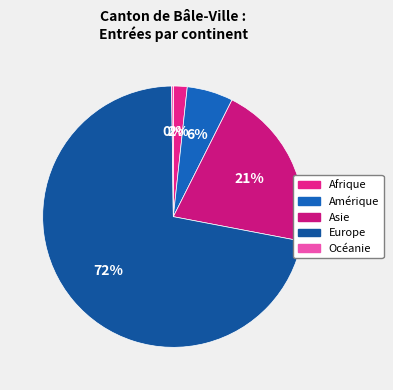

Which has a higher value, Europe or Océanie?

Europe